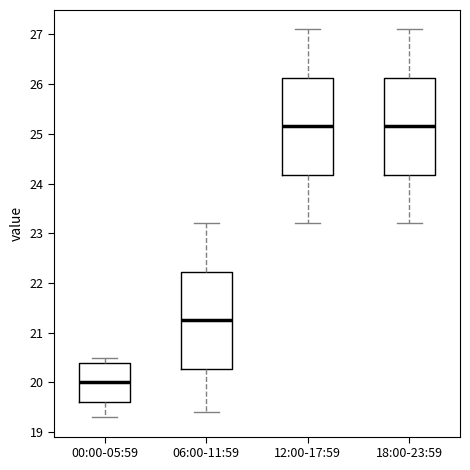

Reading left to right, transcribe this box plot: for each box, give where its median line is, the range the box spans, and where its two whiskers end, as read against the y-axis. The values are not printed on the chart, so give them approximately, as read against the axis.

00:00-05:59: median 20.0, box 19.6 to 20.4, whiskers 19.3 to 20.5
06:00-11:59: median 21.3, box 20.3 to 22.2, whiskers 19.4 to 23.2
12:00-17:59: median 25.2, box 24.2 to 26.1, whiskers 23.2 to 27.1
18:00-23:59: median 25.2, box 24.2 to 26.1, whiskers 23.2 to 27.1